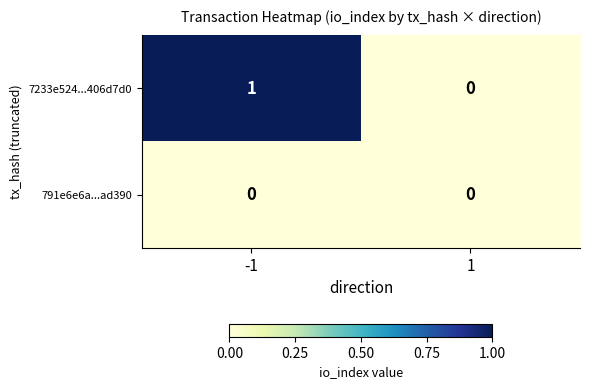

At -1, list the series in order from largest to smallest.

7233e524...406d7d0, 791e6e6a...ad390